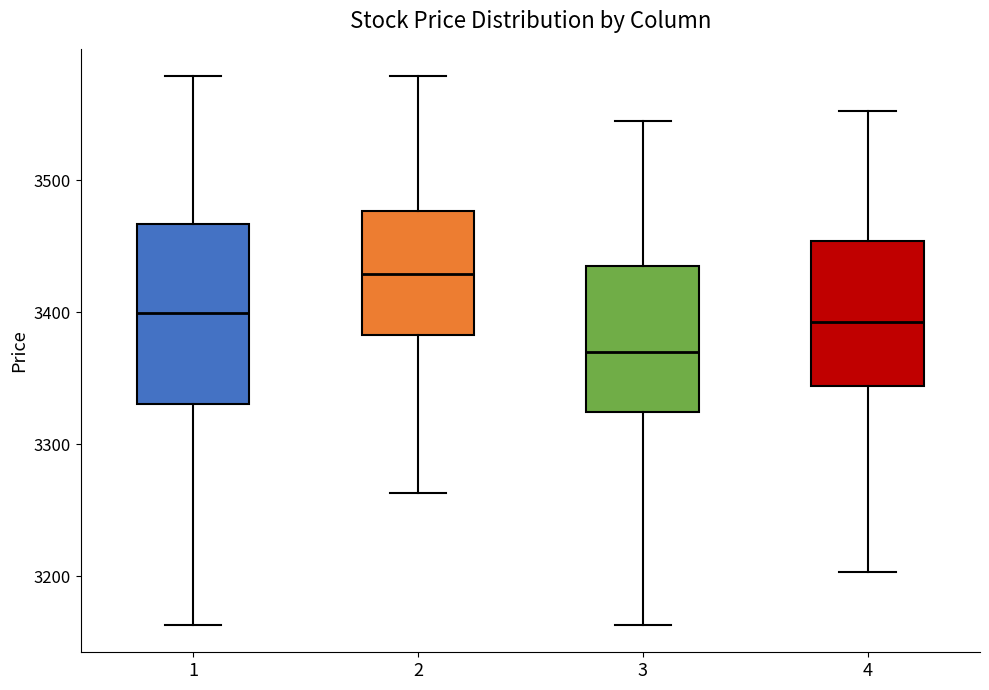

Which box is the tallest, from its lower edge to its upper edge?

1